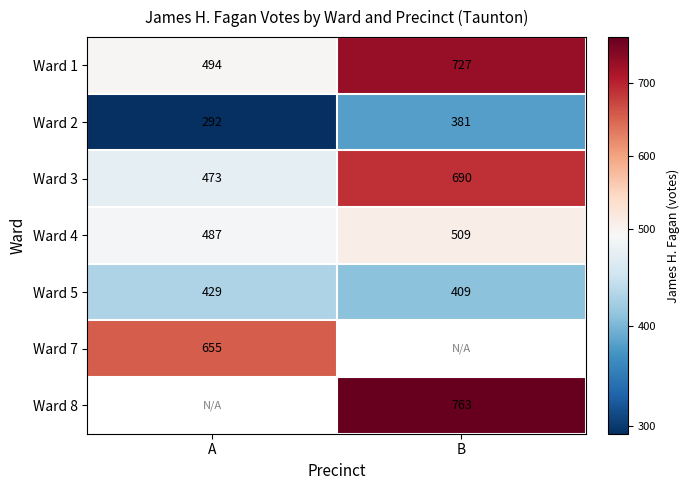

How many distinct data groups are displayed?

7